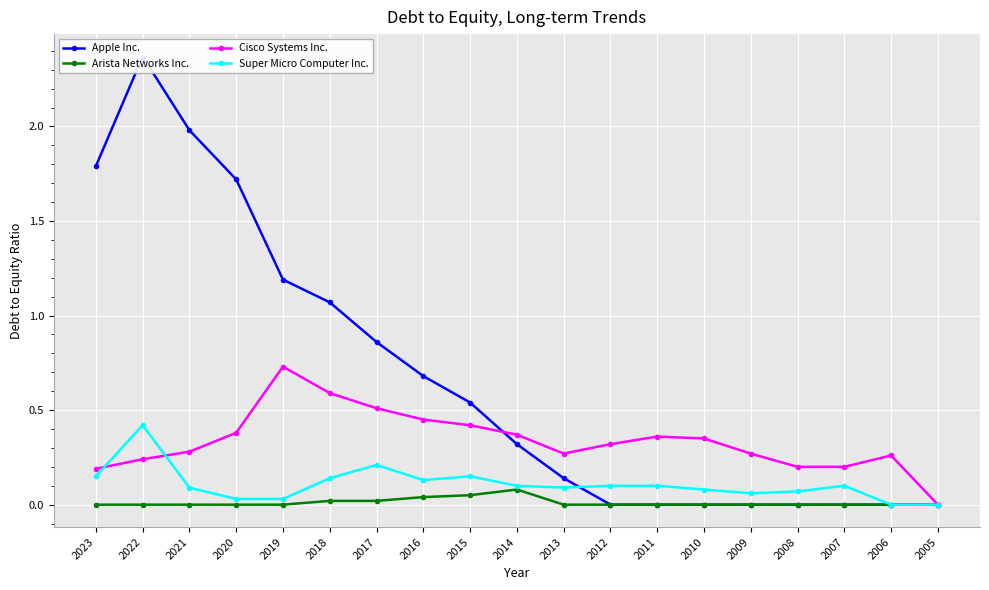

What is the sum of all Super Micro Computer Inc. values?

2.0